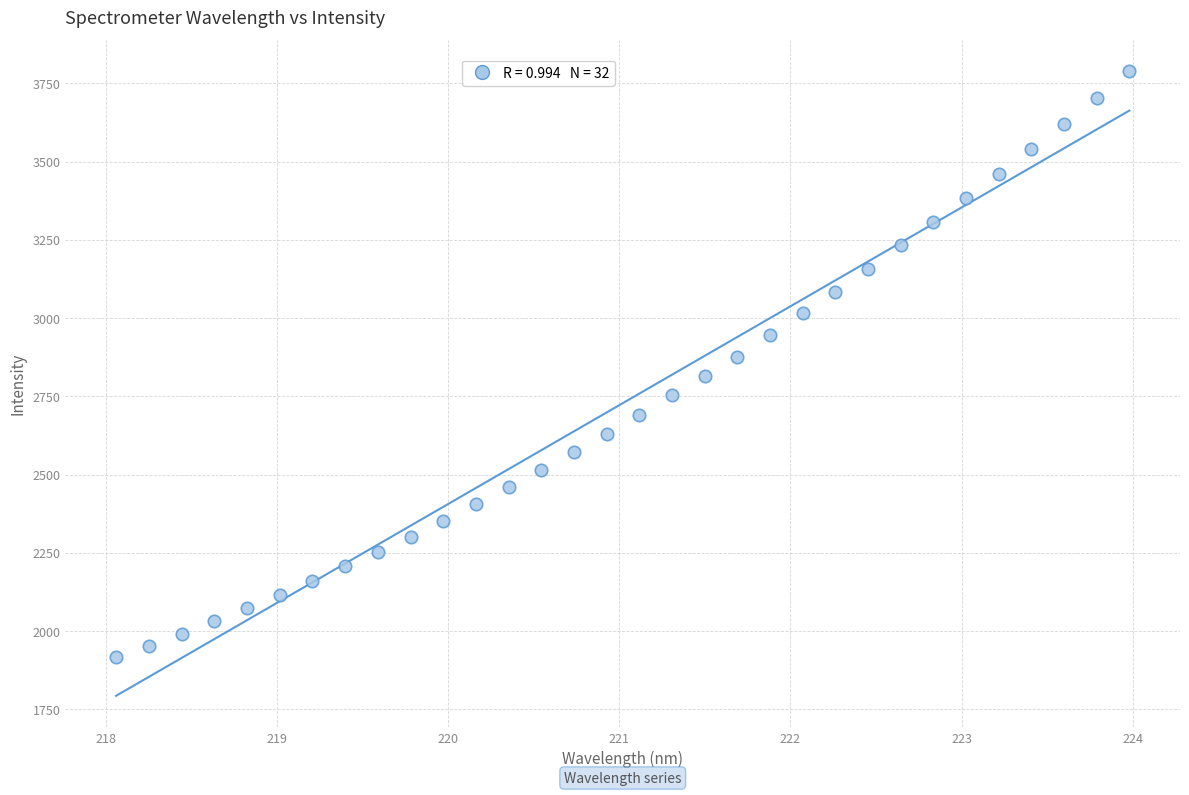

What is the range of X values (max minus min)?

5.9